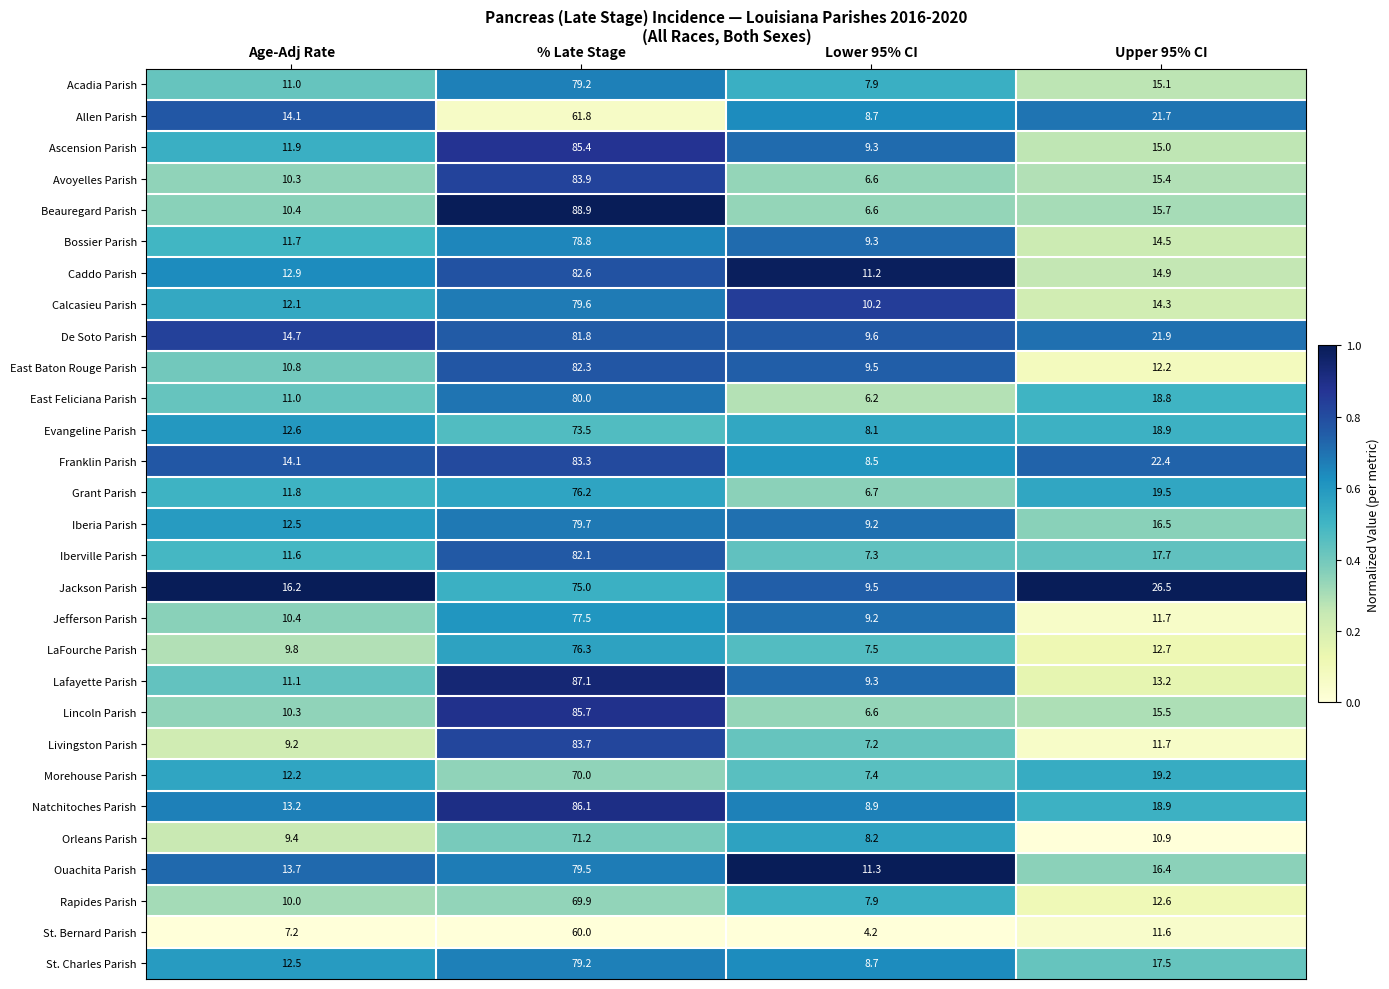

At which category does the chart reach its minimum across all series?

Lower 95% CI